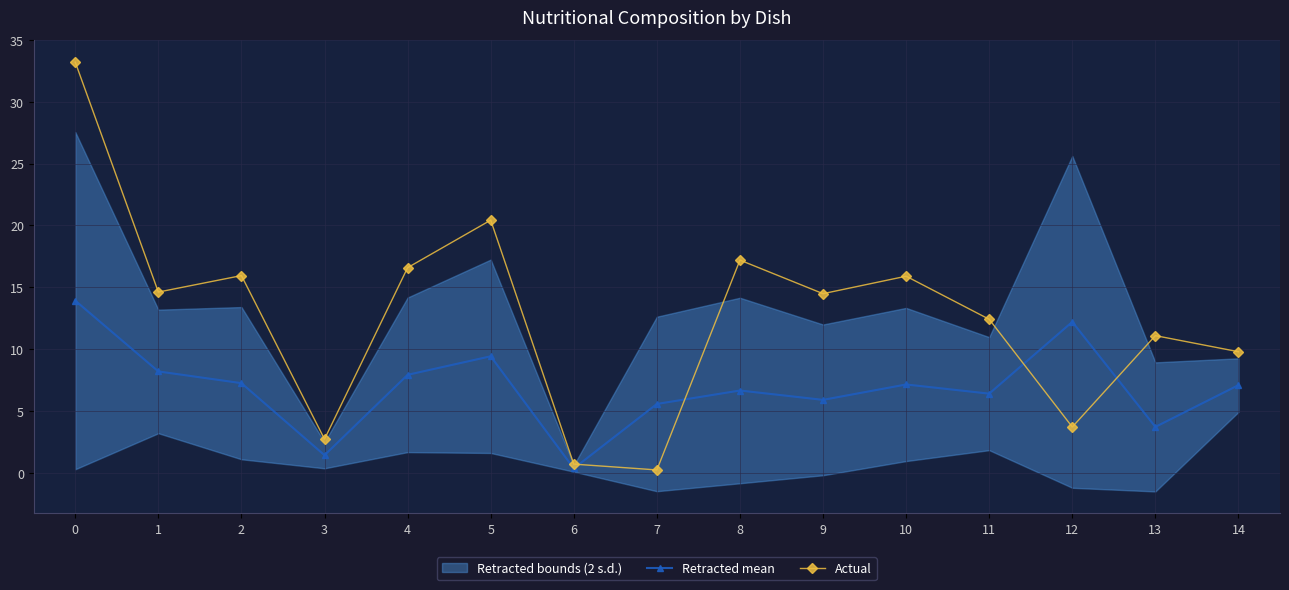

List the series in order of their overall mean, lowest first.

Retracted mean, Actual